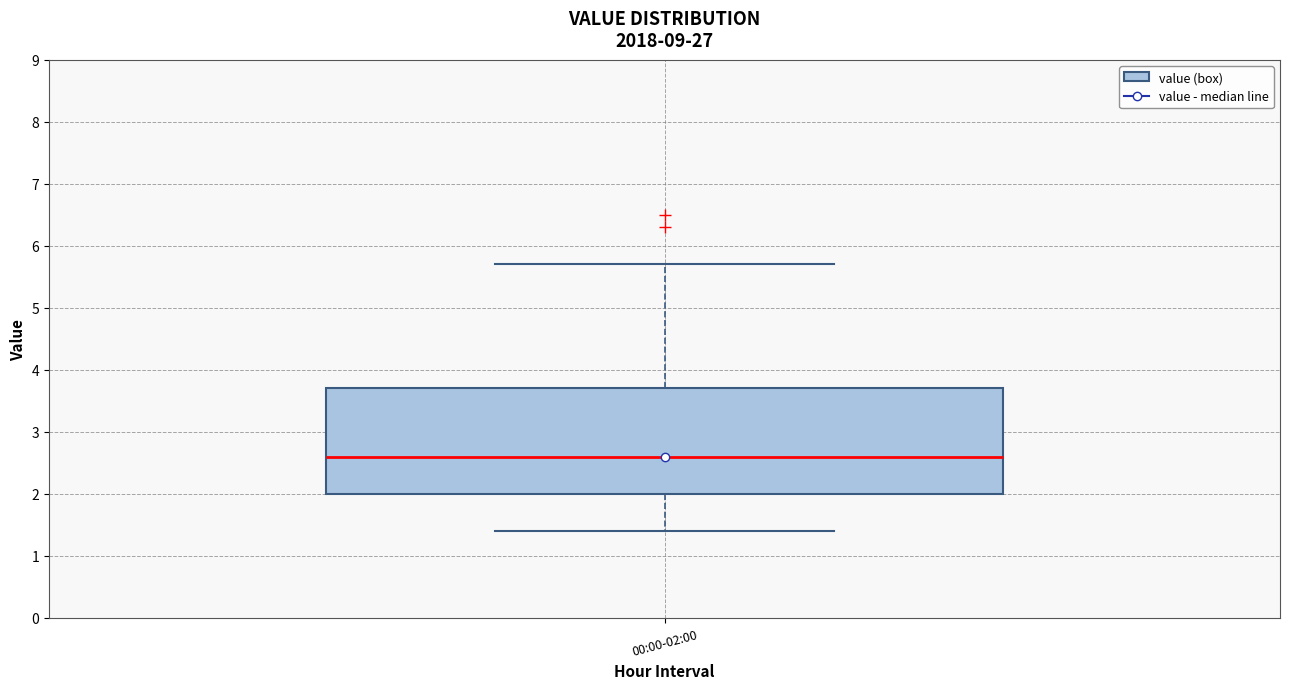

Transcribe this box plot: give where the median line is, the range the box spans, and where the two whiskers end, as read against the y-axis. The values are not printed on the chart, so give them approximately, as read against the axis.

median 2.6, box 2.0 to 3.7, whiskers 1.4 to 5.7